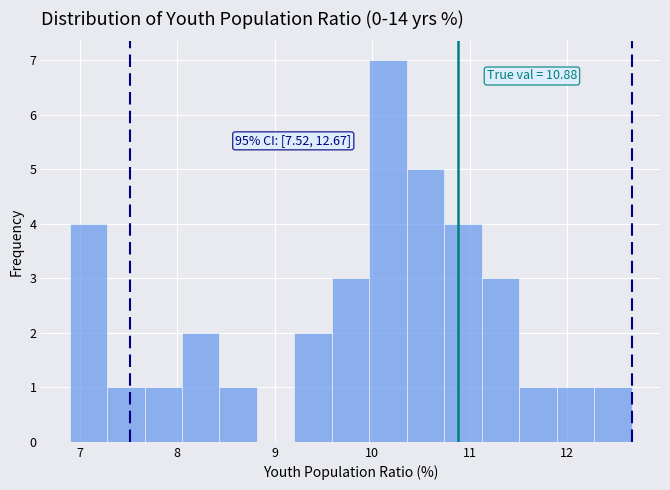

Around what value on the x-axis is the tallest bar? Give the approximate position of its centre, as read against the axis.

10.2